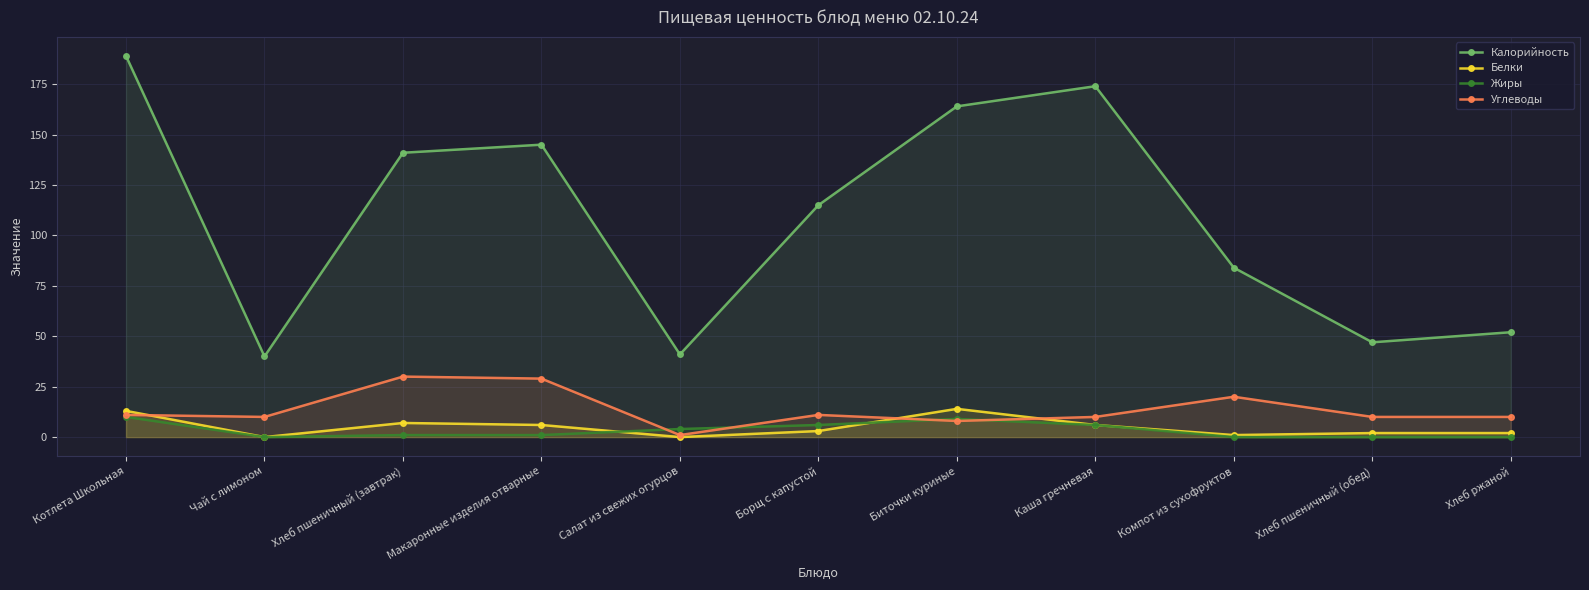

The Жиры series shows -7 at Чай с лимоном. True or false?

False